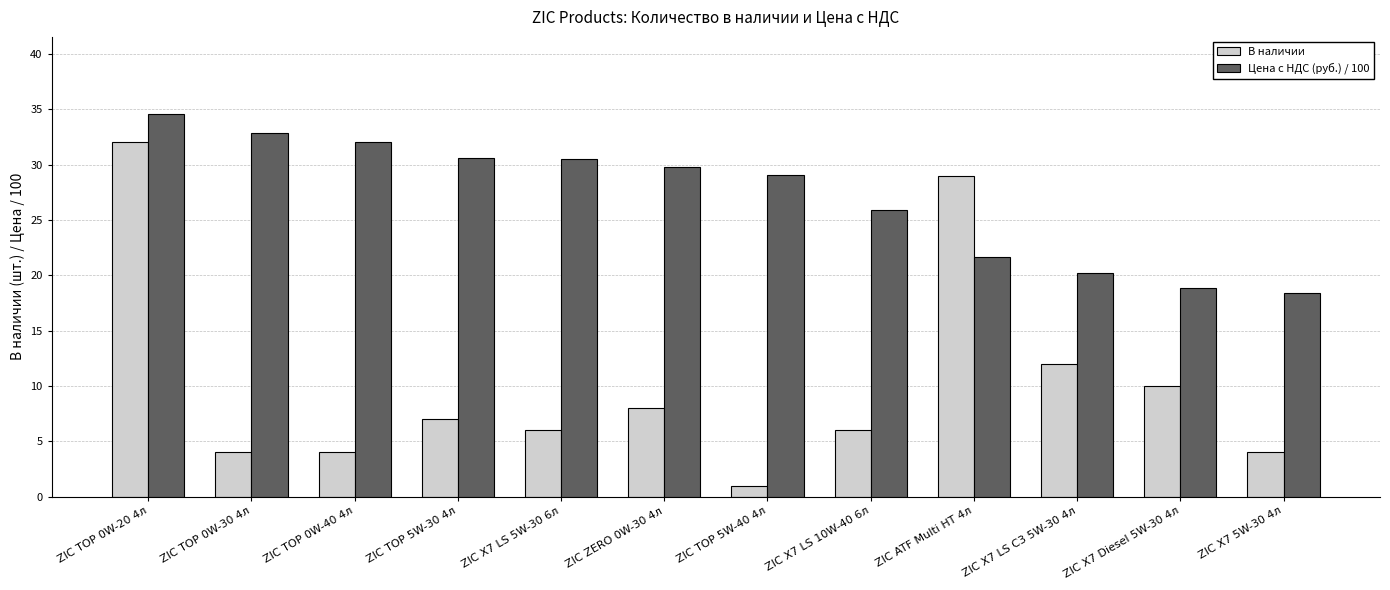

Which series changed the most between ZIC TOP 0W-20 4л and ZIC X7 LS 5W-30 6л?

В наличии